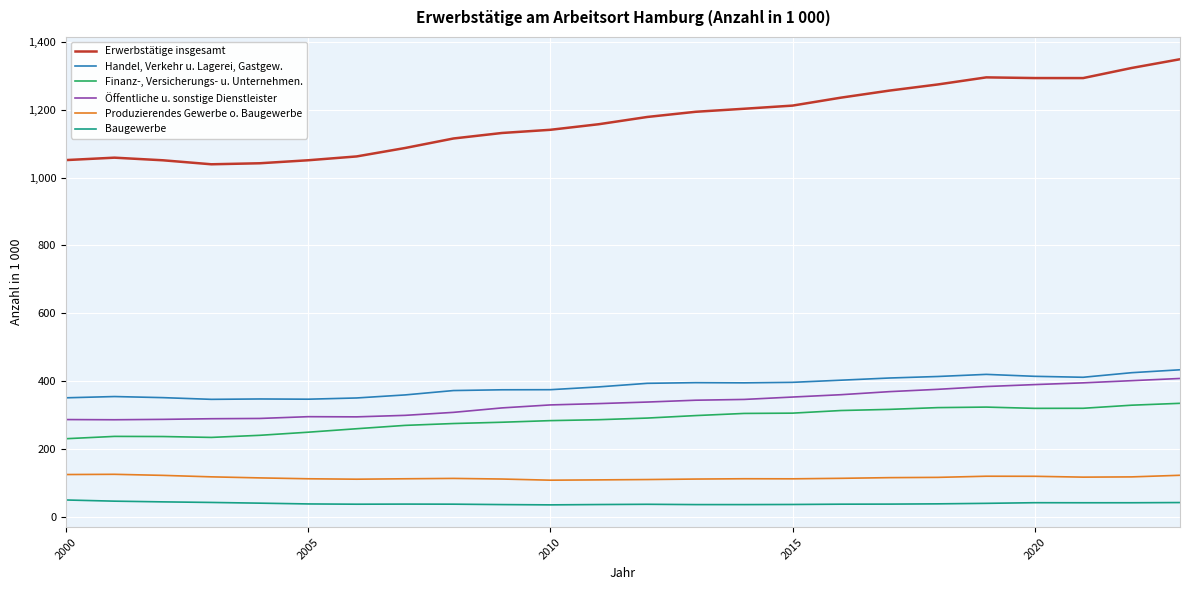

Which series has the largest total across all categories?

Erwerbstätige insgesamt